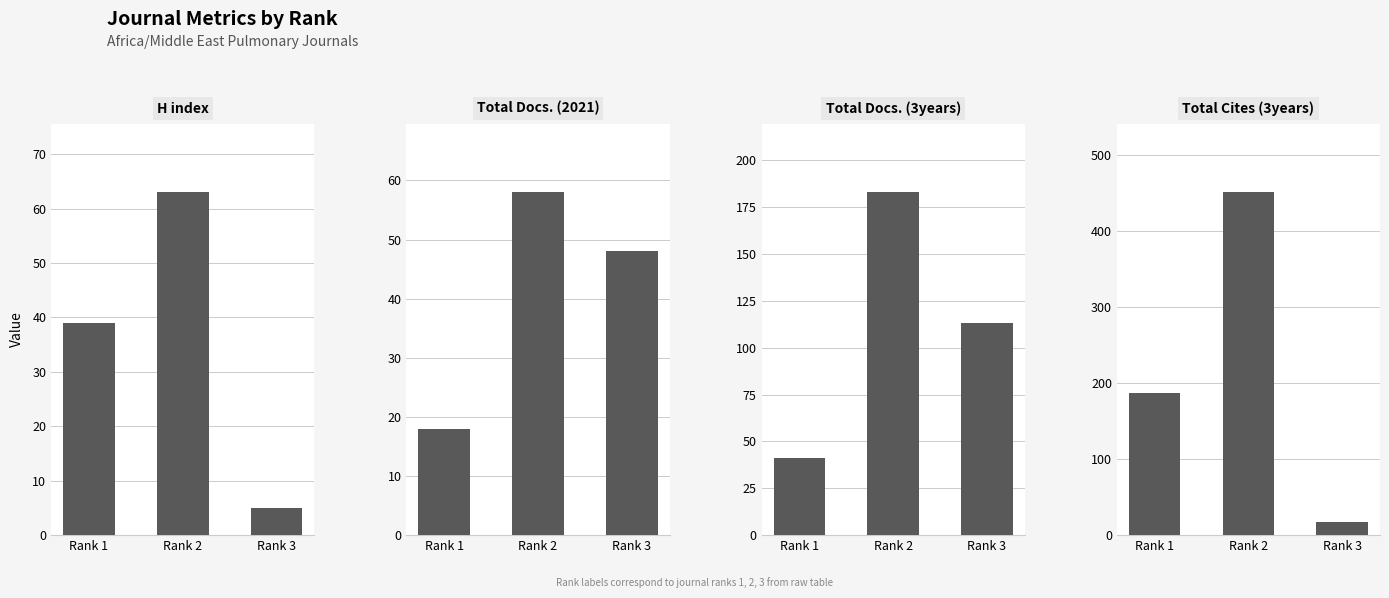

Which series has the largest range (max minus min)?

Total Cites (3years)